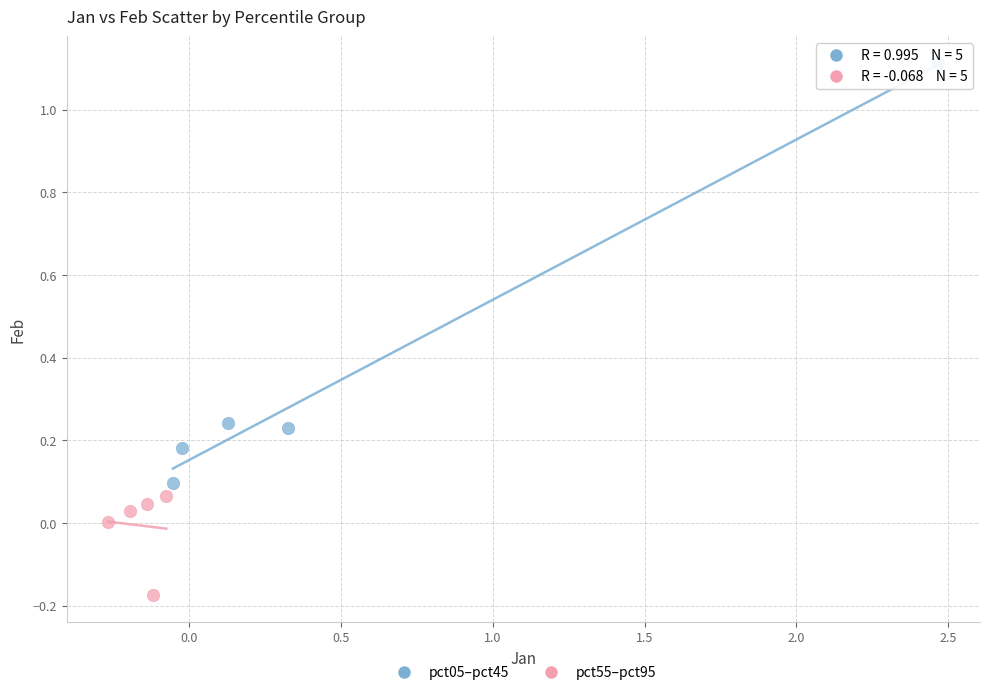

Which series contains the highest Y value?

pct05–pct45